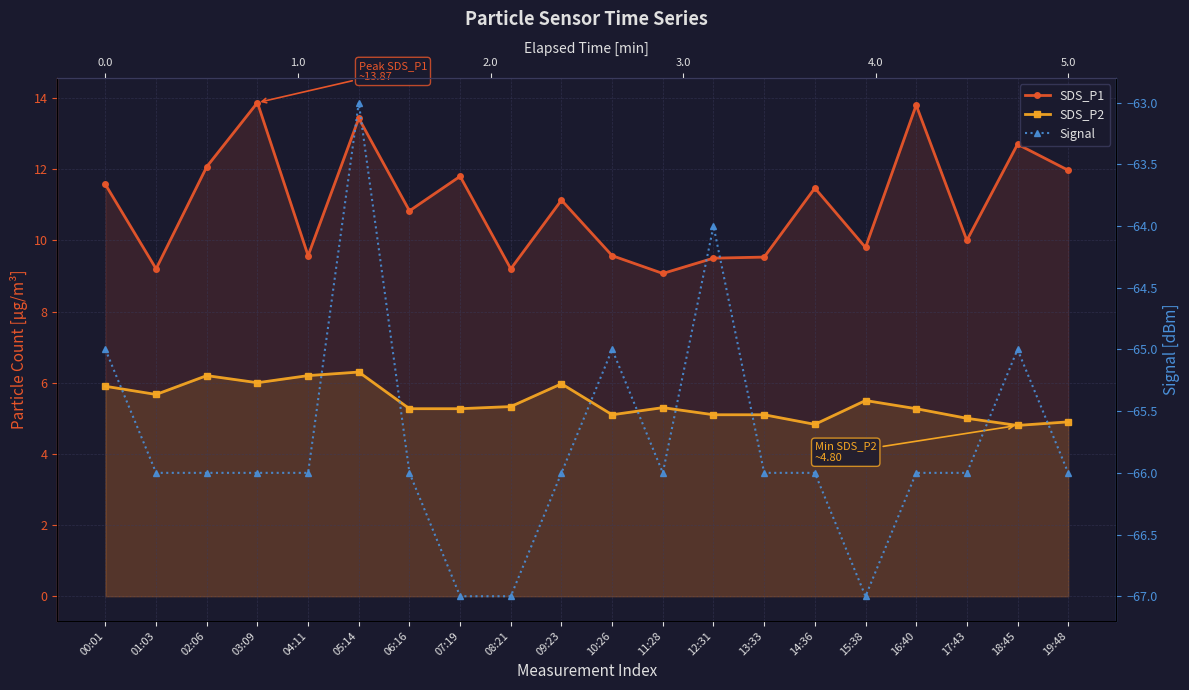

What is the difference between the highest and lowest values at 15:38?

76.8